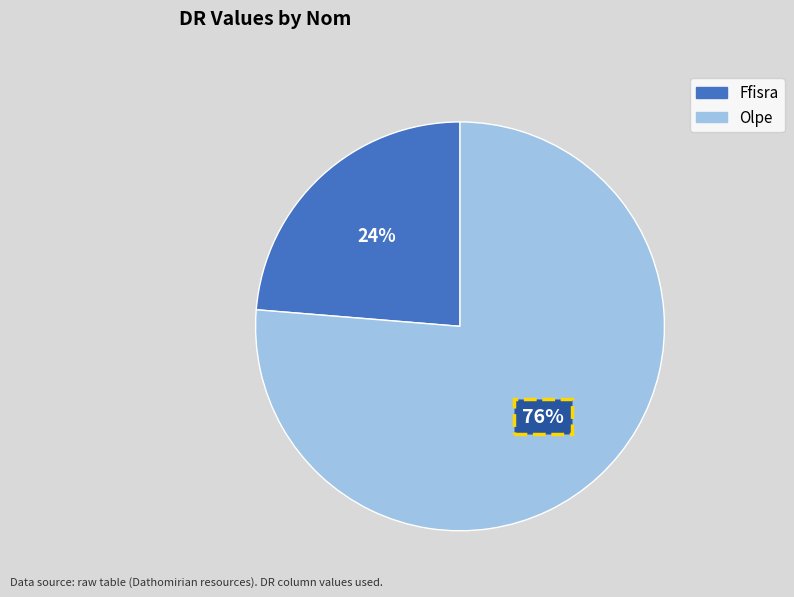

To the nearest percent, what is the average slice percentage?

50%